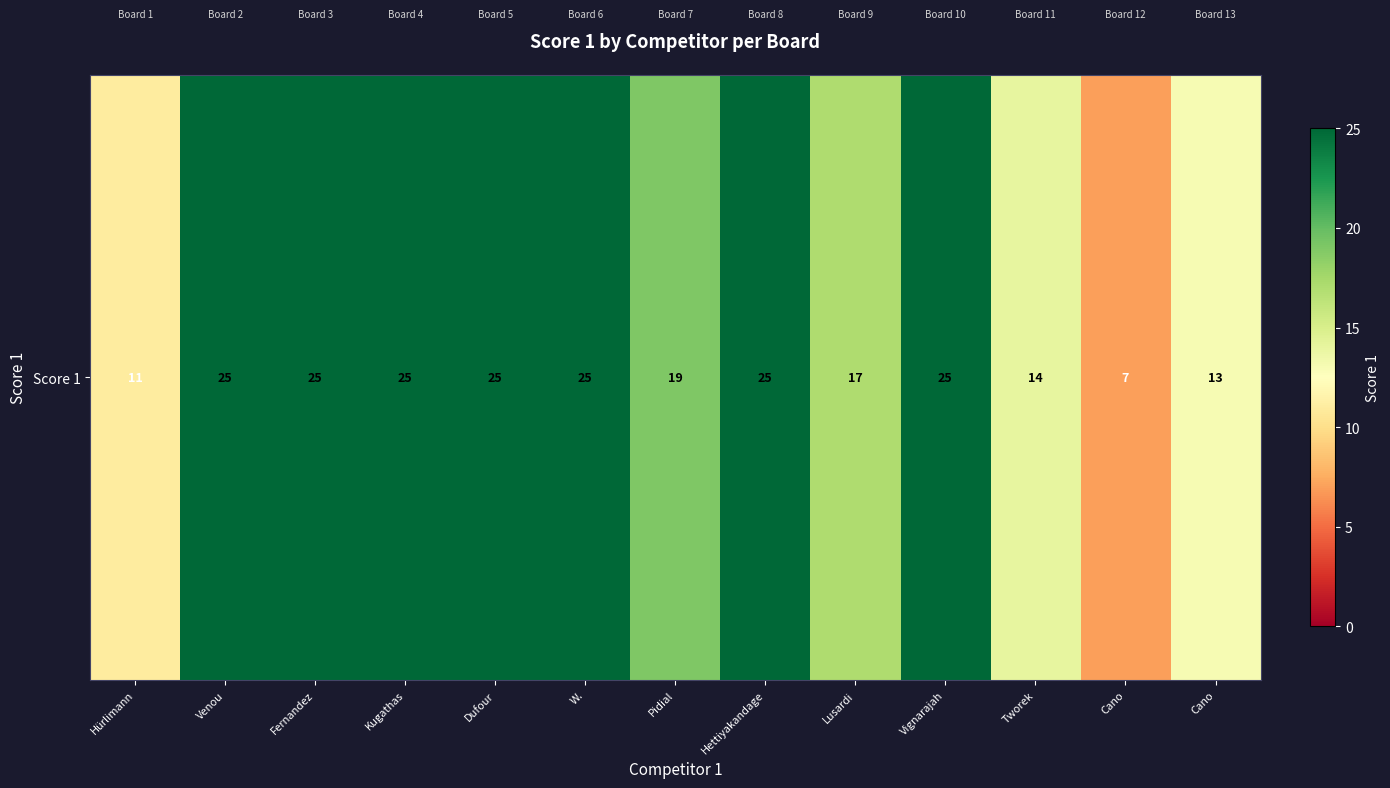

Reading left to right, what are all the values shown in this chart?

Hürlimann=11	Venou=25	Fernandez=25	Kugathas=25	Dufour=25	W.=25	Pidial=19	Hettiyakandage=25	Lusardi=17	Vignarajah=25	Tworek=14	Cano=7	Cano=13